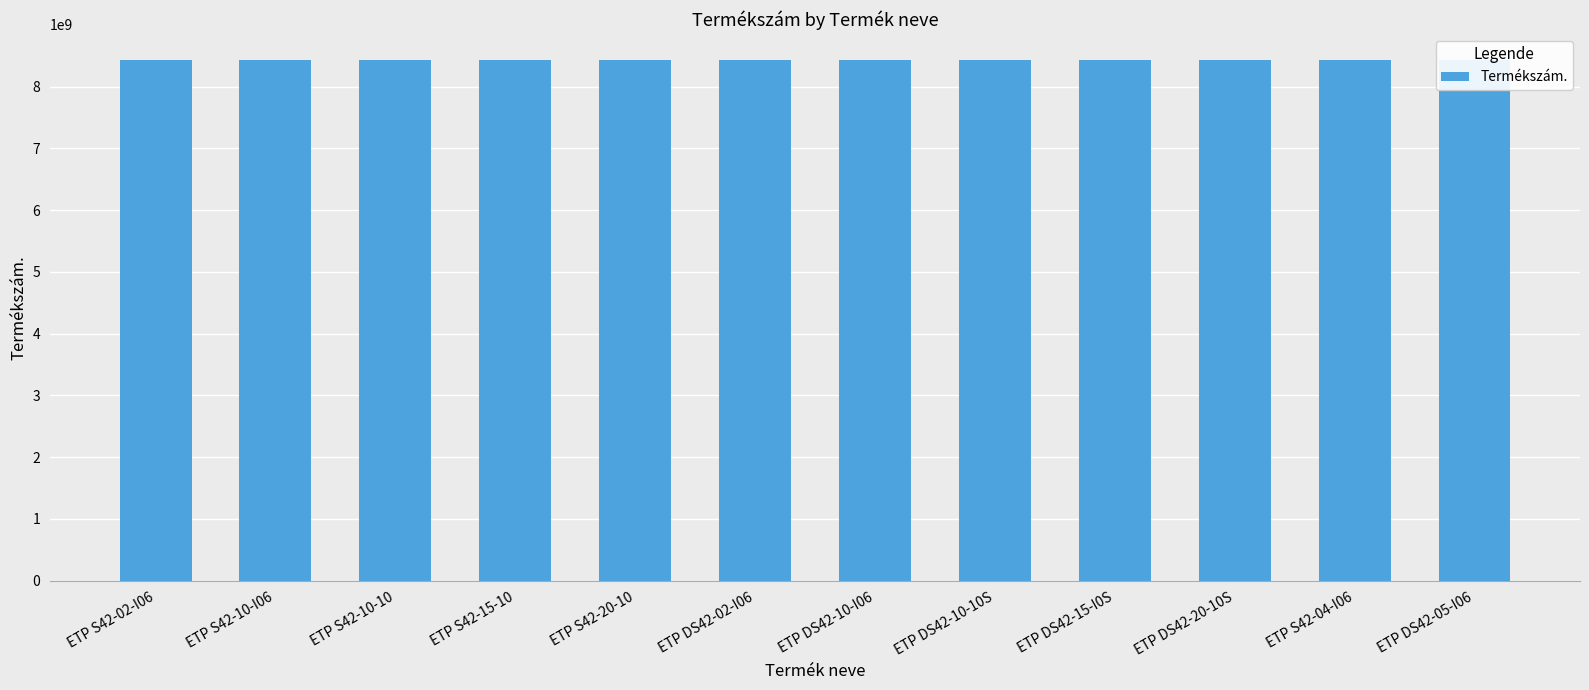

What position from the right is ETP DS42-20-10S?

3